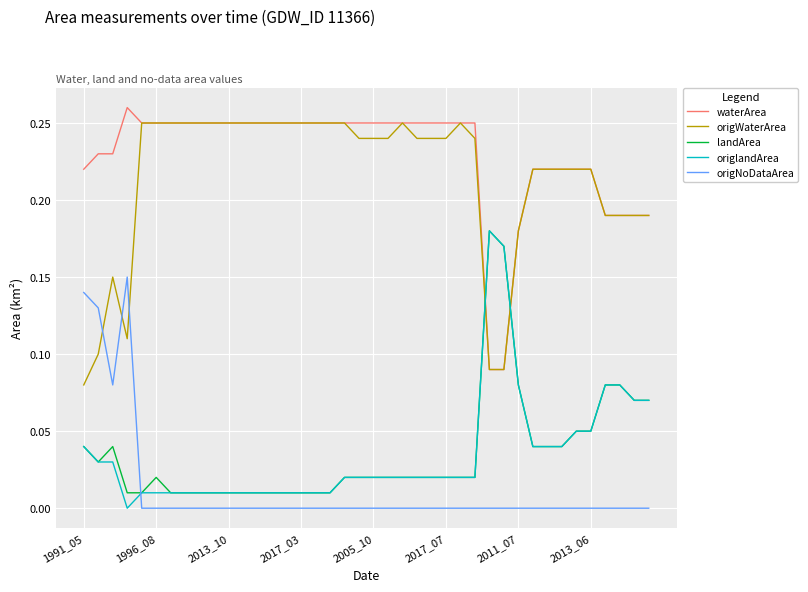

True or false: waterArea and origNoDataArea cross at least once.

False